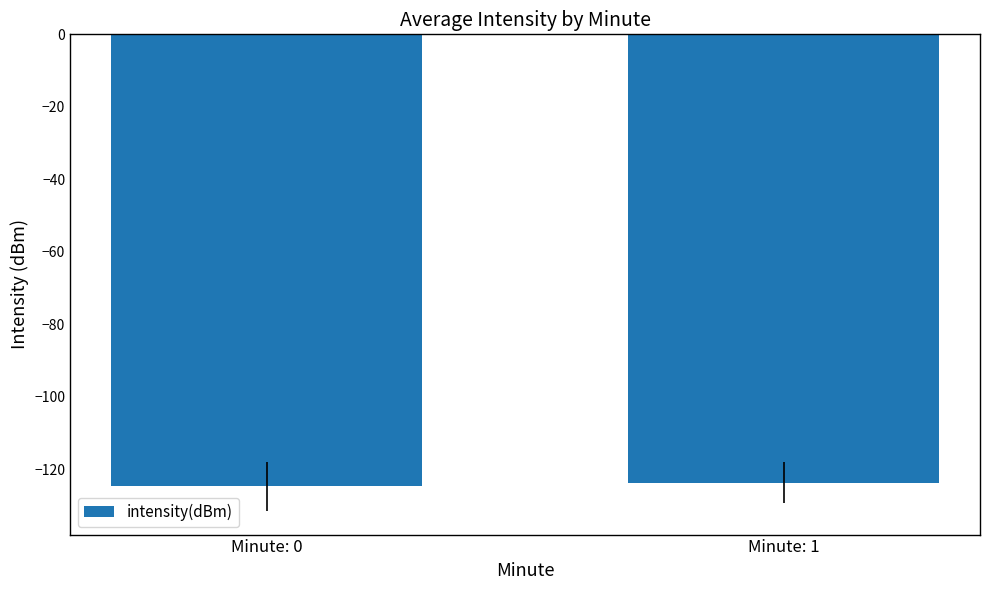

The chart shows a value of -33.7 at Minute: 0. True or false?

False